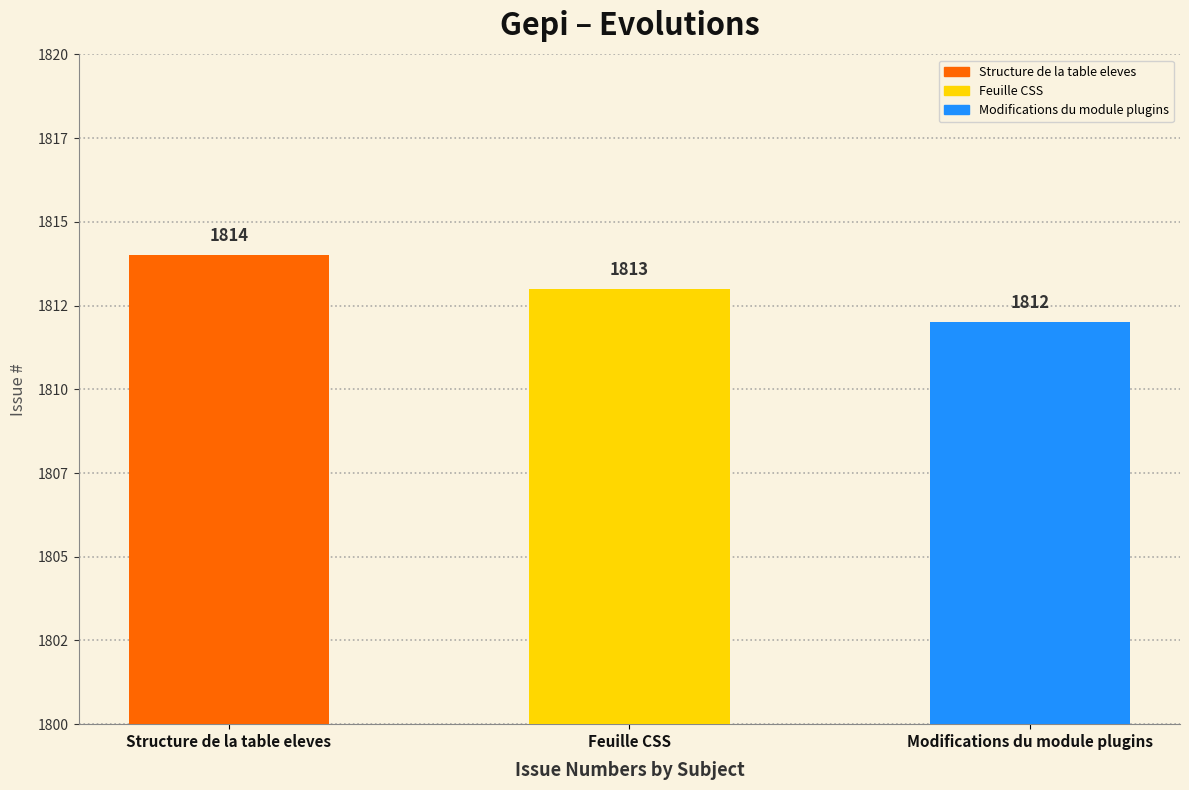

Read the value at Feuille CSS.

1813